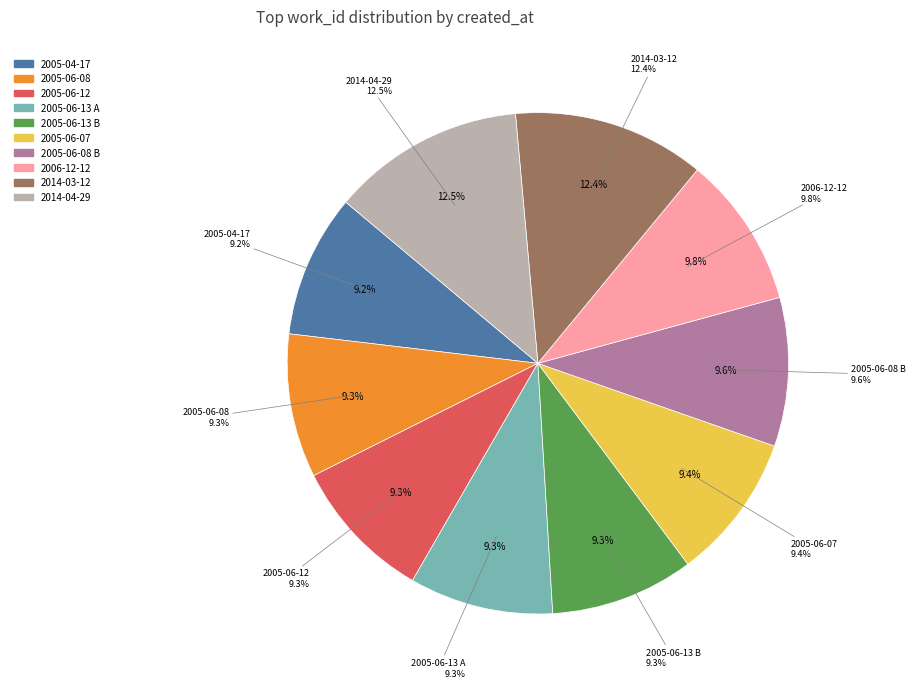

To the nearest percent, what is the difference between the largest and smallest slice percentages?

3%